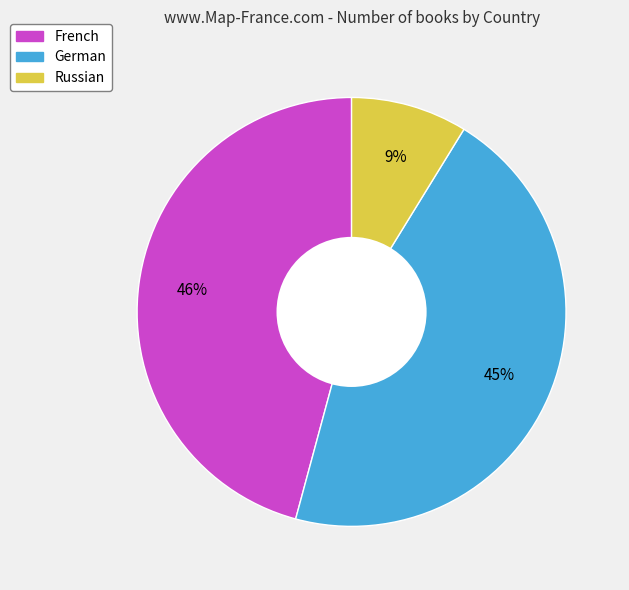

What percentage is the French slice, to the nearest percent?

46%